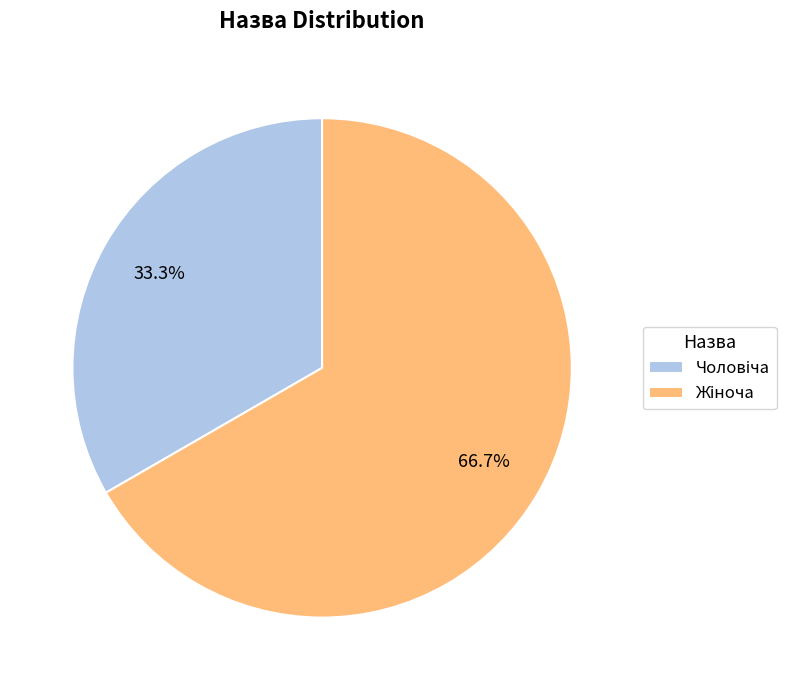

Is there a majority slice in this chart?

Yes